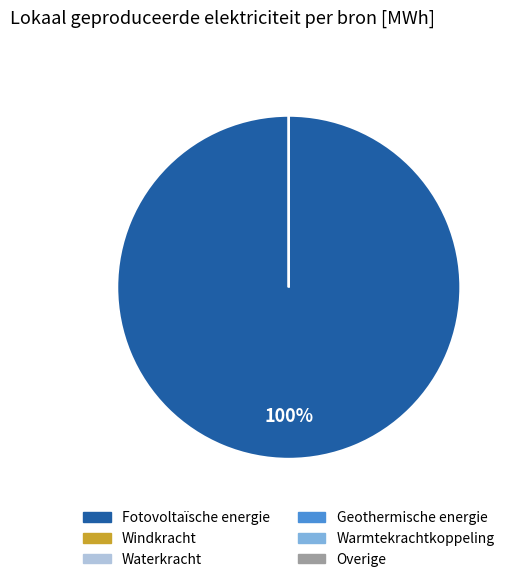

Which has a higher value, Overige or Geothermische energie?

Overige